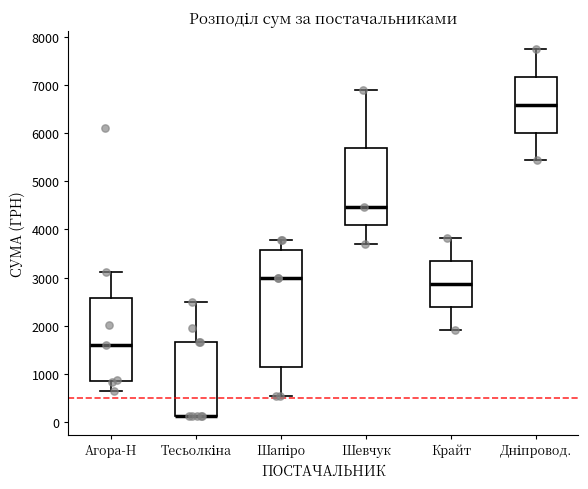

Reading left to right, read every box against the y-axis: the position of its median line, the range the box covers, and the ends of its whiskers. The values are not printed on the chart, so give them approximately, as read against the axis.

Агора-Н: median 1600, box 900 to 2600, whiskers 600 to 3100
Тесьолкіна: median 100 (drawn on the box's lower edge), box 100 to 1700, whiskers 100 to 2500
Шапіро: median 3000, box 1200 to 3600, whiskers 500 to 3800
Шевчук: median 4500, box 4100 to 5700, whiskers 3700 to 6900
Крайт: median 2900, box 2400 to 3300, whiskers 1900 to 3800
Дніпровод.: median 6600, box 6000 to 7200, whiskers 5400 to 7700